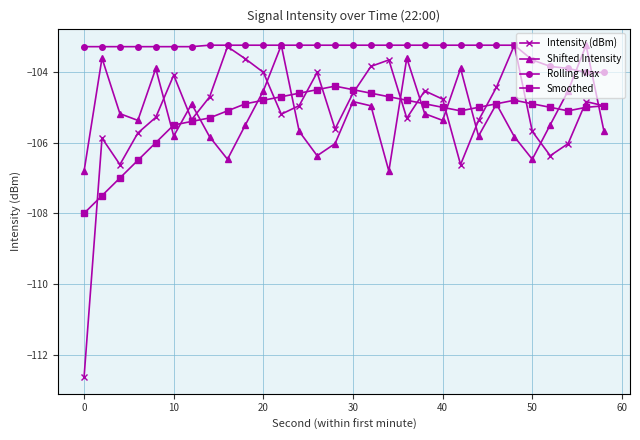

In Intensity (dBm), how many points are lower than both neighbors (excluding endpoints)?

7